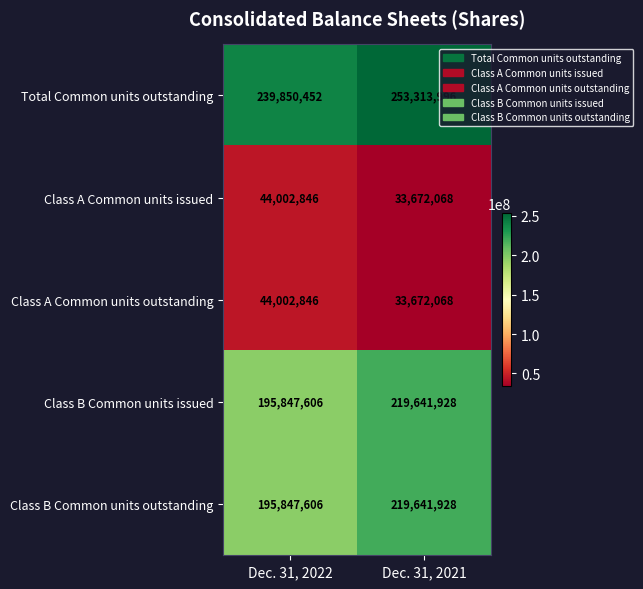

What is the sum of all Class A Common units issued values?

77674914